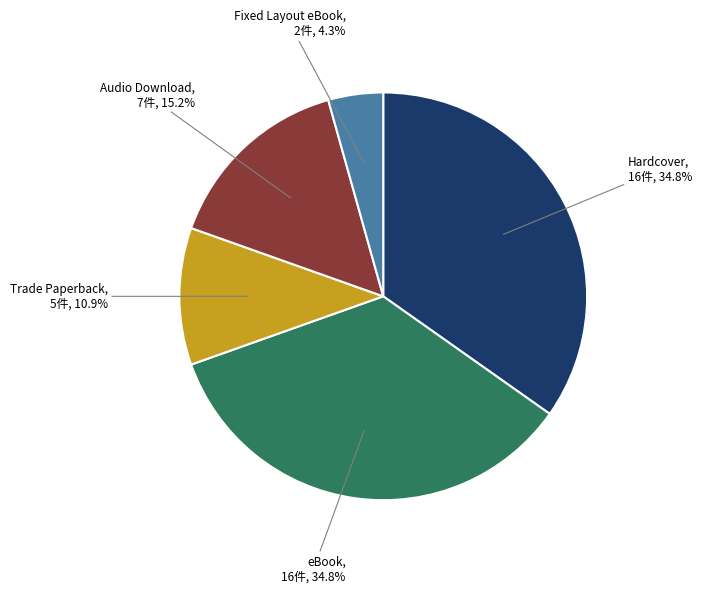

Does any single category account for the majority?

No